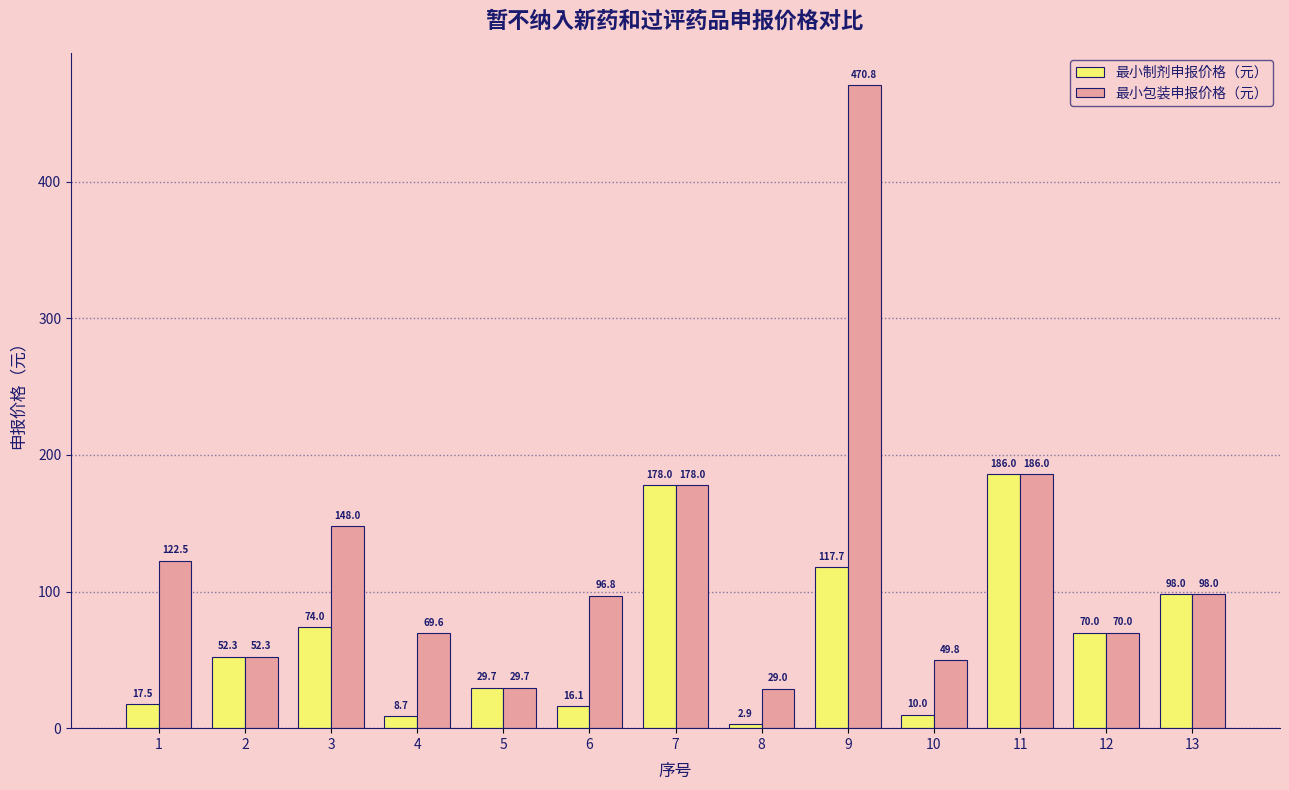

List the labels in order of 最小包装申报价格（元） value, largest first.

9, 11, 7, 3, 1, 13, 6, 12, 4, 2, 10, 5, 8